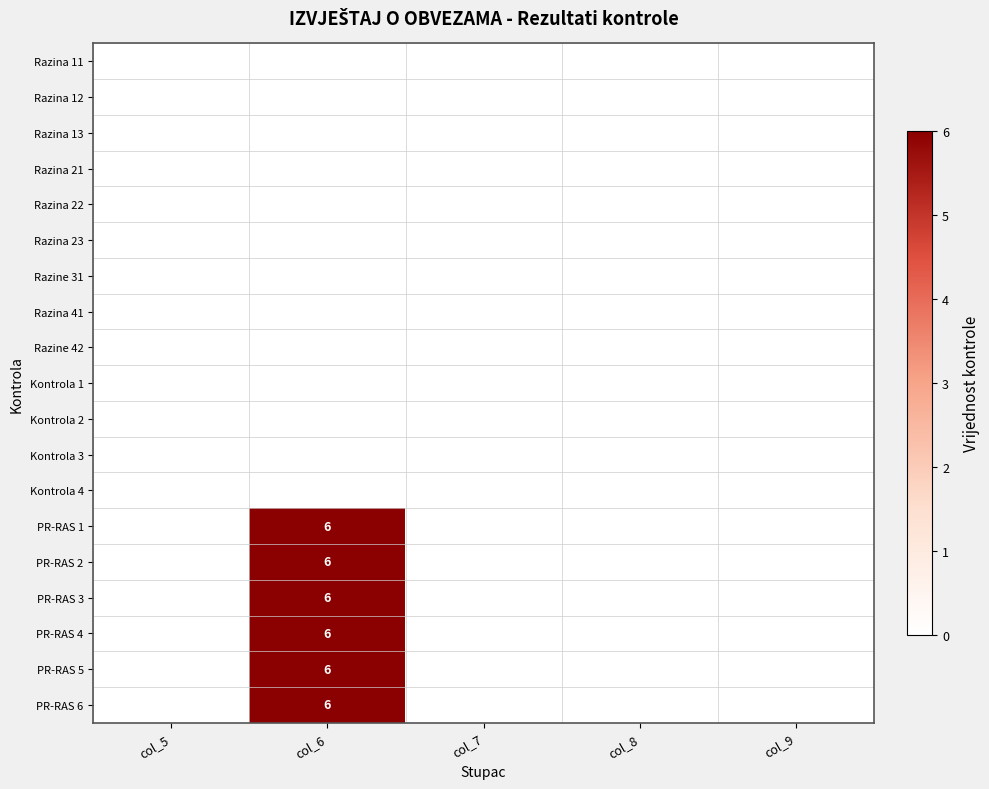

How many series are shown in this chart?

19